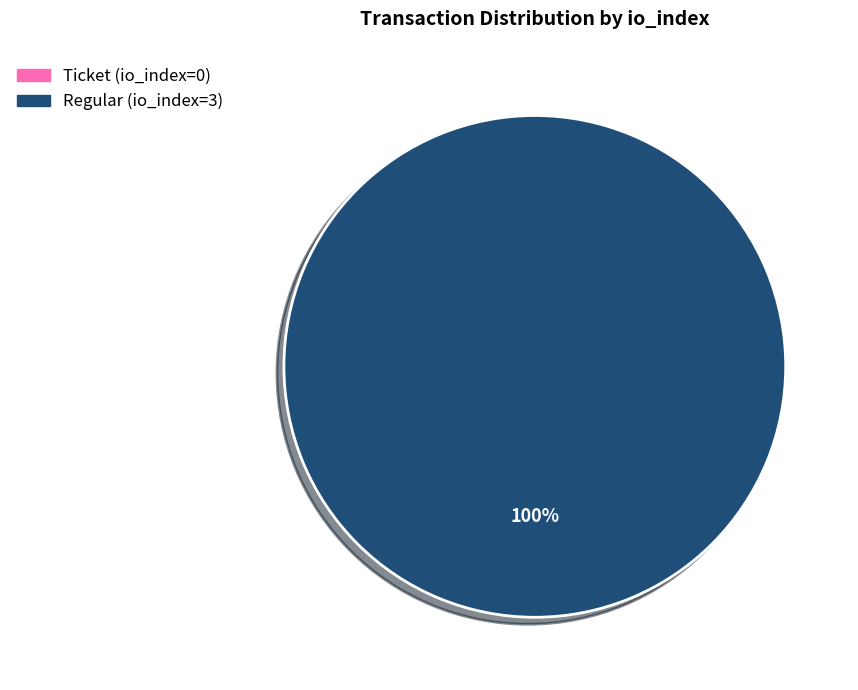

To the nearest percent, what is the combined percentage of Ticket (io_index=0) and Regular (io_index=3)?

100%